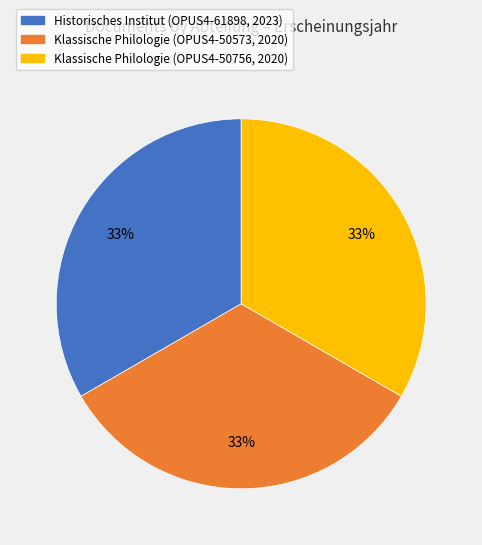

To the nearest percent, what is the average slice percentage?

33%